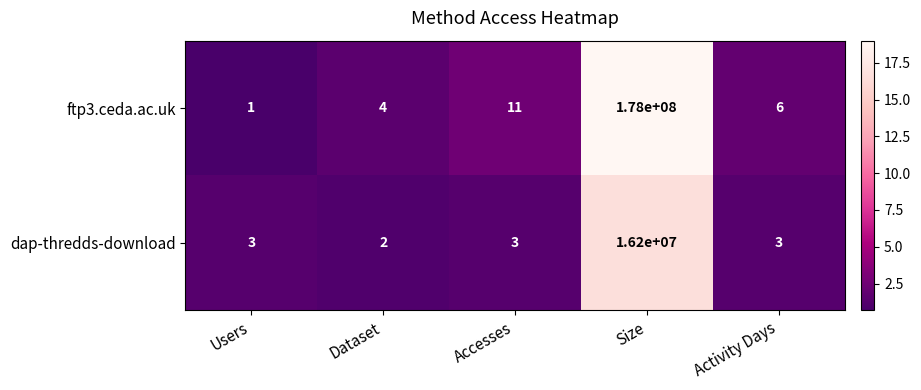

At Activity Days, list the series in order from largest to smallest.

ftp3.ceda.ac.uk, dap-thredds-download